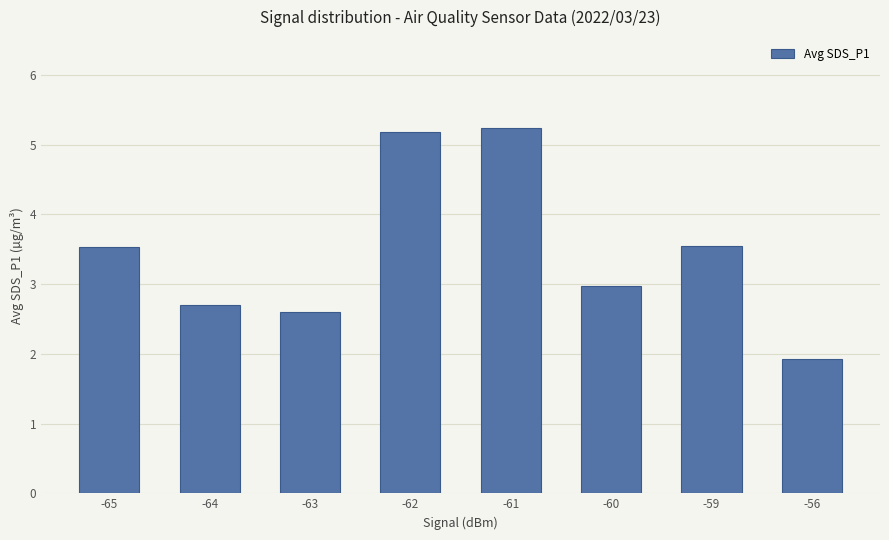

What is the change in value from -64 to -61?

+2.5